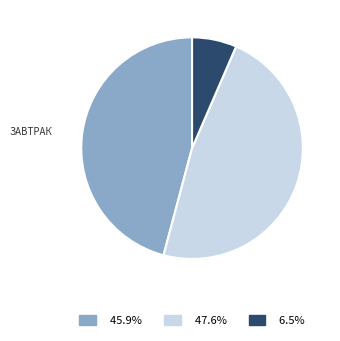

Does any single category account for the majority?

No